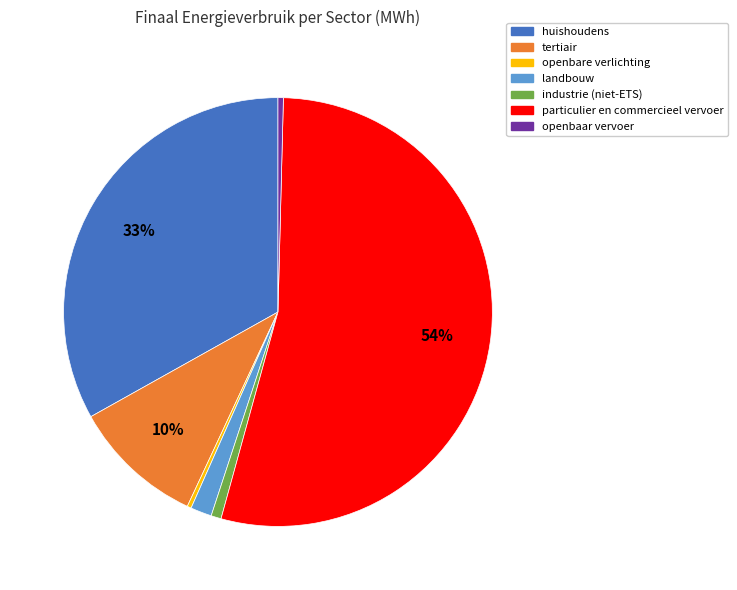

Which category has the biggest portion of the pie?

particulier en commercieel vervoer